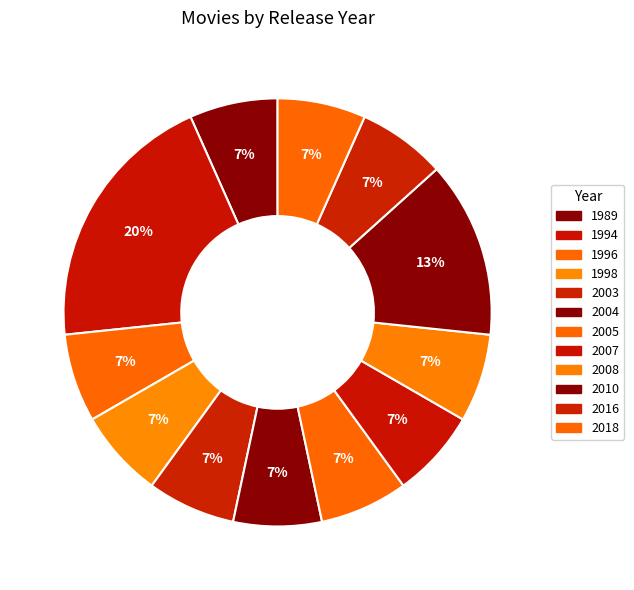

Count the number of slices in the pie.

12